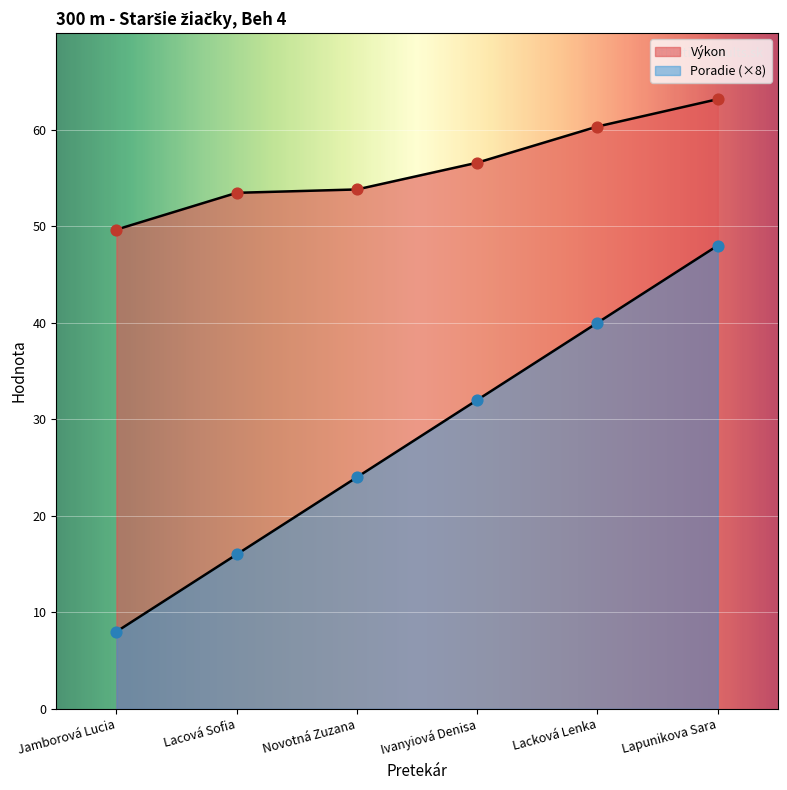

What are all the series names shown in the legend?

Poradie, Výkon